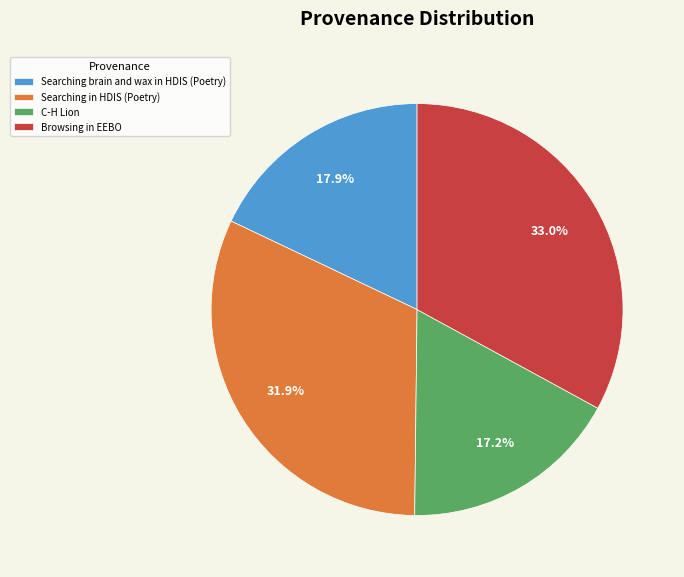

Between C-H Lion and Searching in HDIS (Poetry), which is larger?

Searching in HDIS (Poetry)